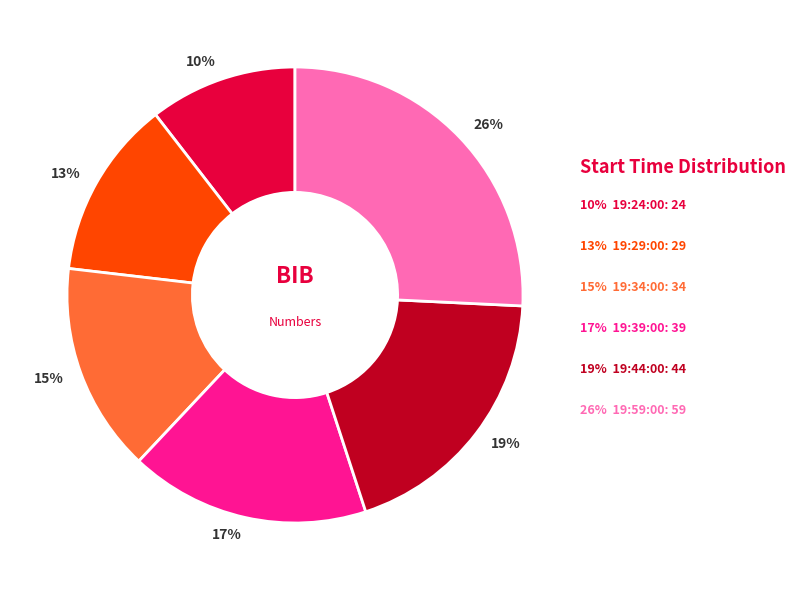

Rank the categories by value from lowest to highest.

19:24:00, 19:29:00, 19:34:00, 19:39:00, 19:44:00, 19:59:00